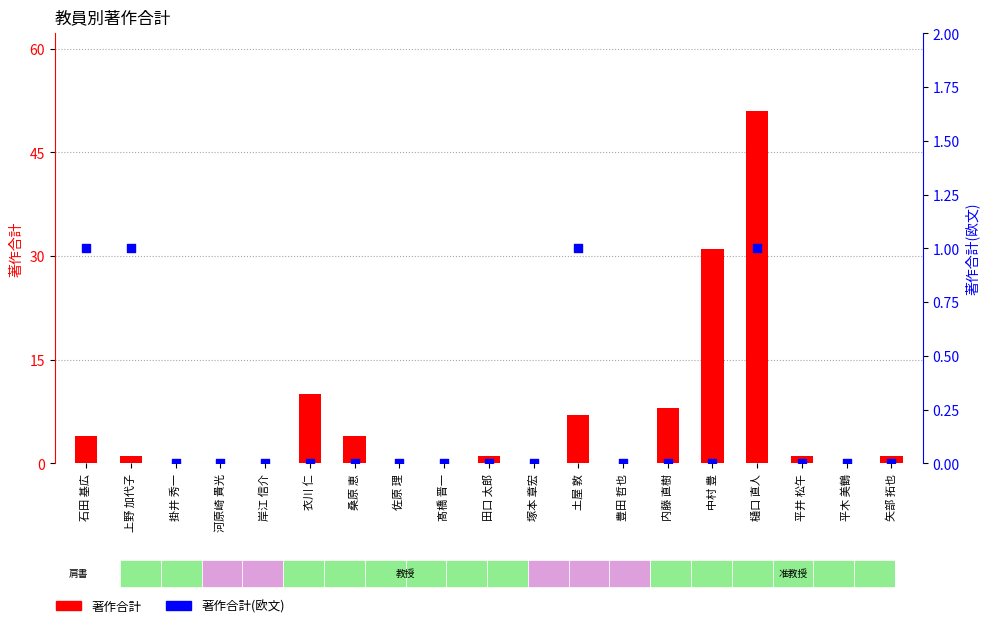

At which category is the sum across all series the highest?

樋口 直人